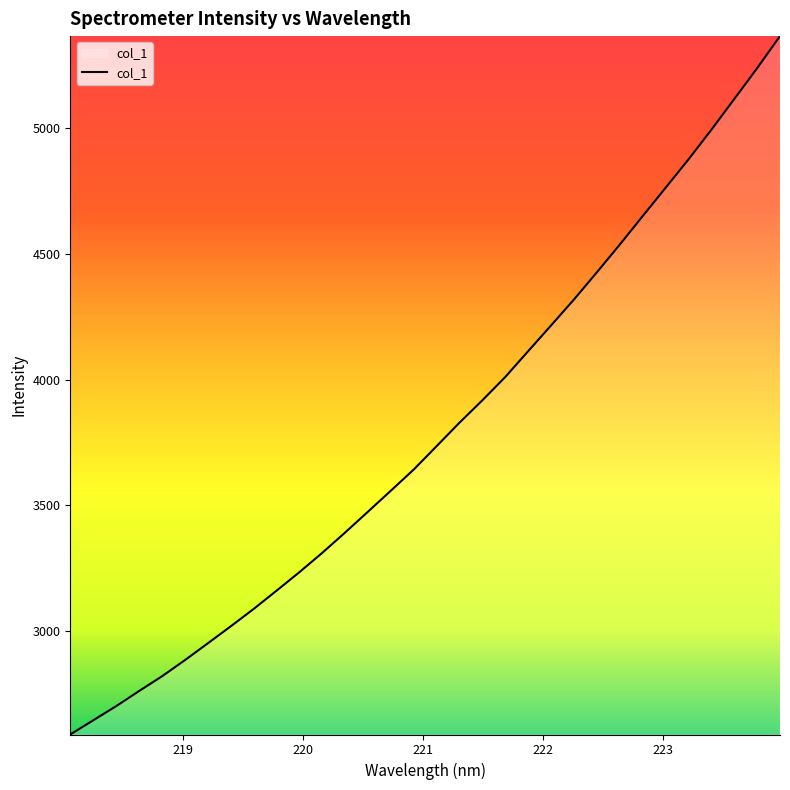

What is the maximum value shown in the chart?

5367.5